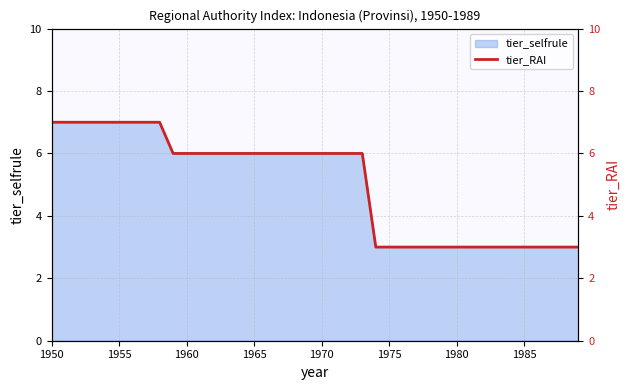

What is the maximum value shown in the chart?

7